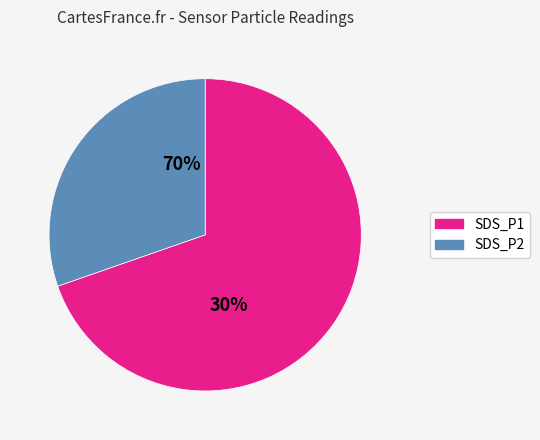

Do SDS_P1 and SDS_P2 together represent more than half of the pie?

Yes